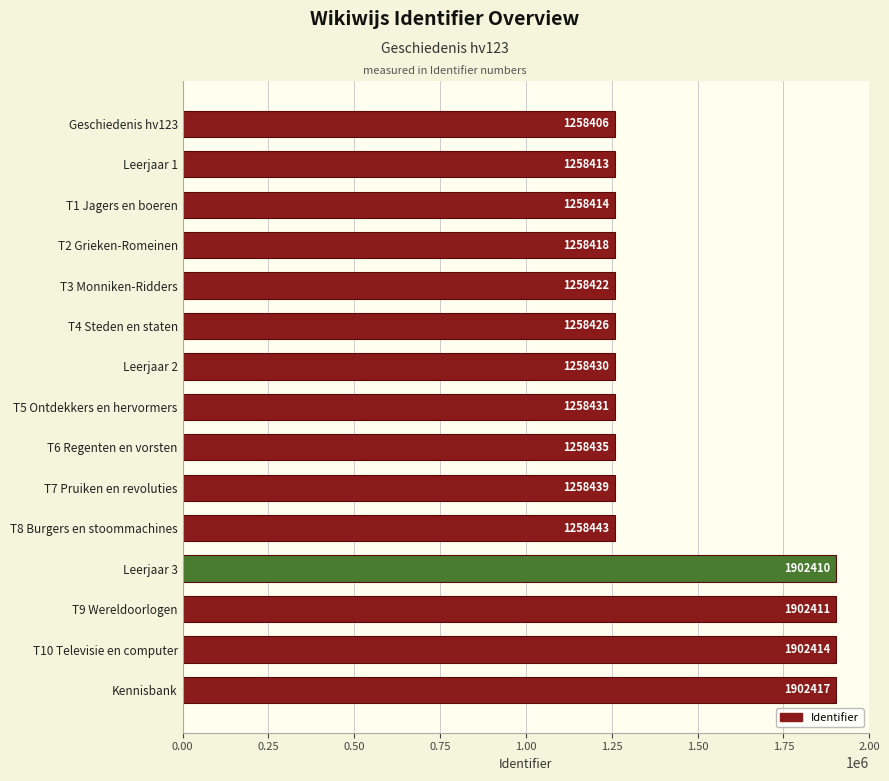

Are the bars horizontal?

Yes